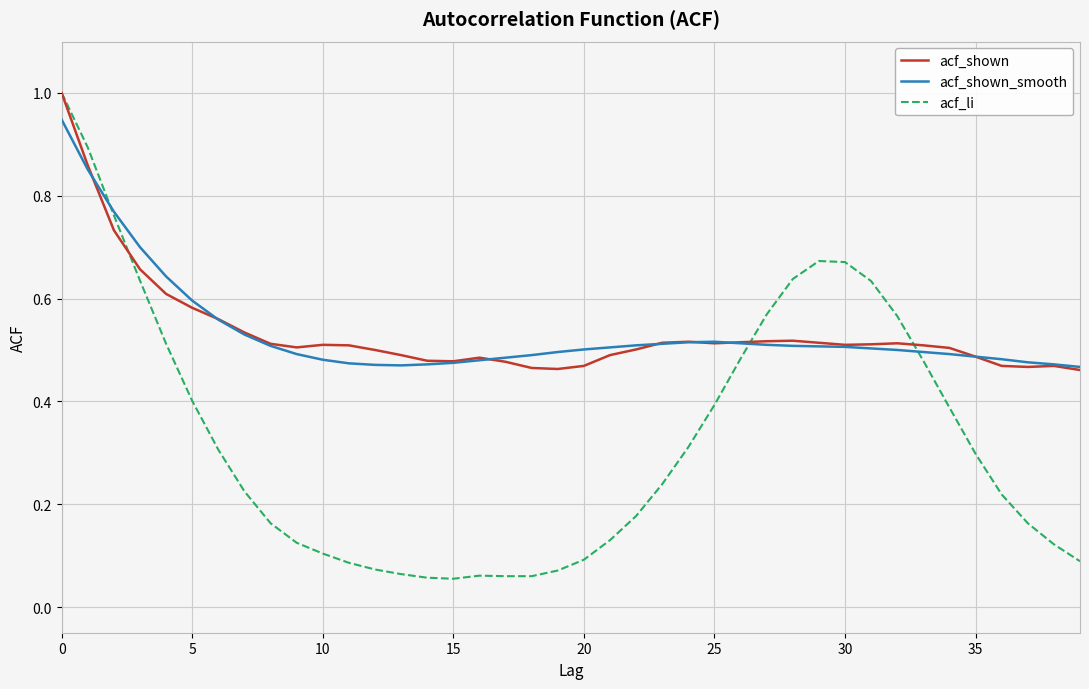

What is the maximum value for acf_li?

1.0